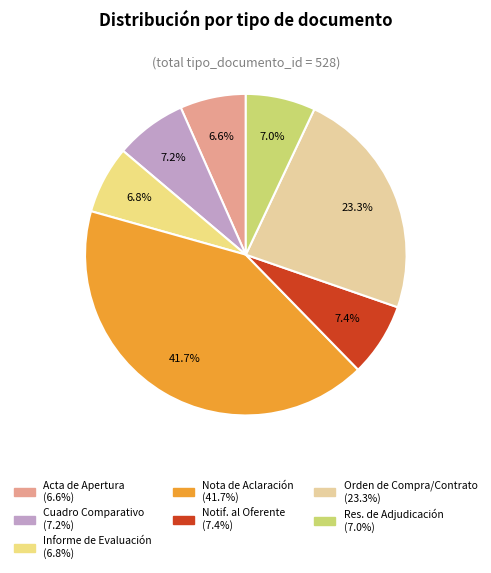

Count the number of slices in the pie.

7